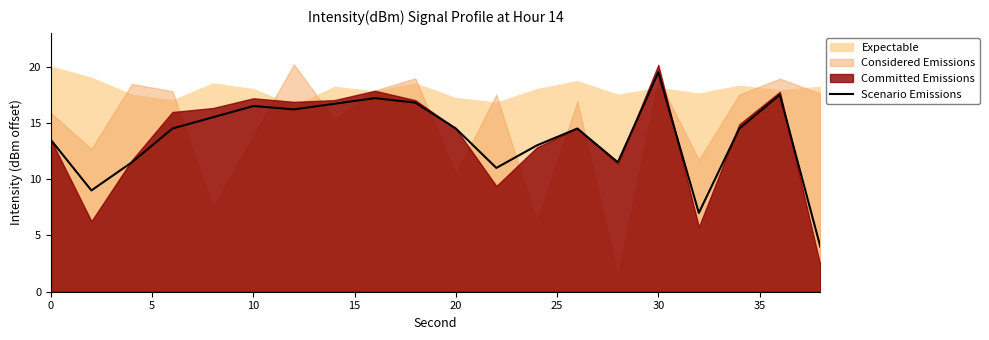

At which label does Scenario Emissions reach its peak?

30